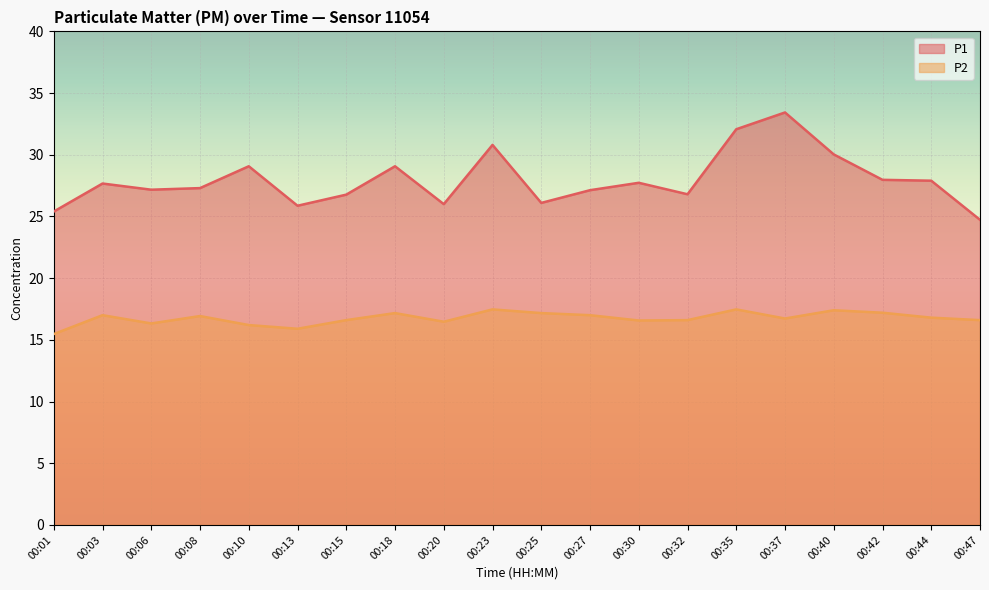

What is the value of the P2 point at the 11th from the left?

17.2